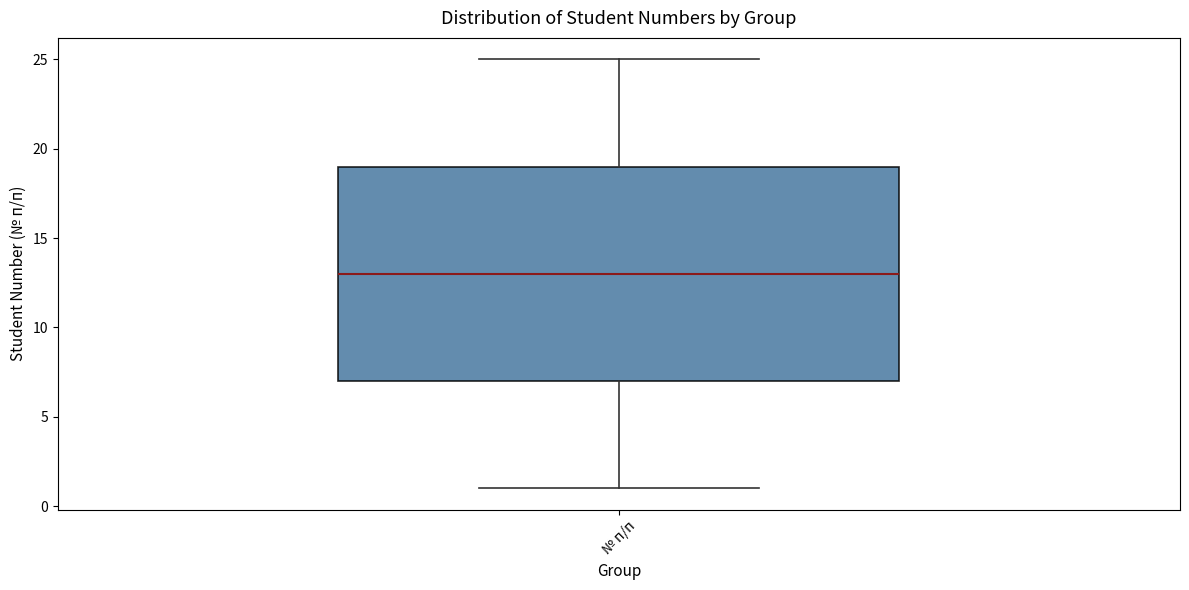

Read this box plot against the y-axis: the position of the median line, the range covered by the box, and the ends of both whiskers. The values are not printed on the chart, so give them approximately, as read against the axis.

median 13, box 7 to 19, whiskers 1 to 25